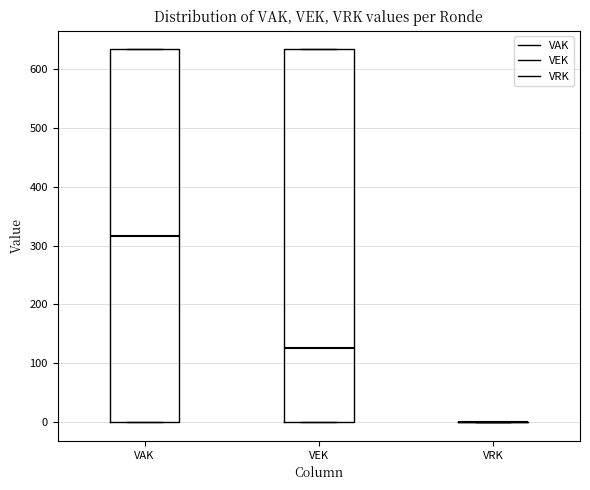

Where is the upper edge of the box for VAK on the y-axis? The values are not printed on the chart, so give them approximately, as read against the axis.

630